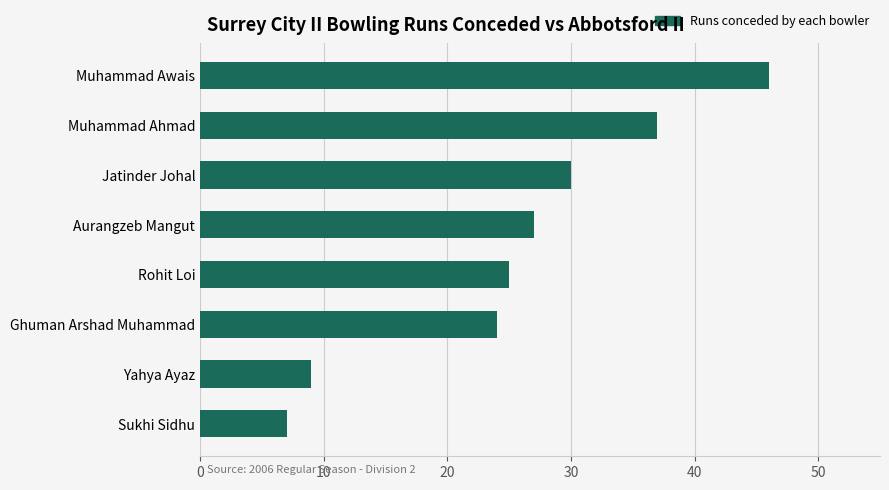

Is it true that the value at Jatinder Johal is 48?

False